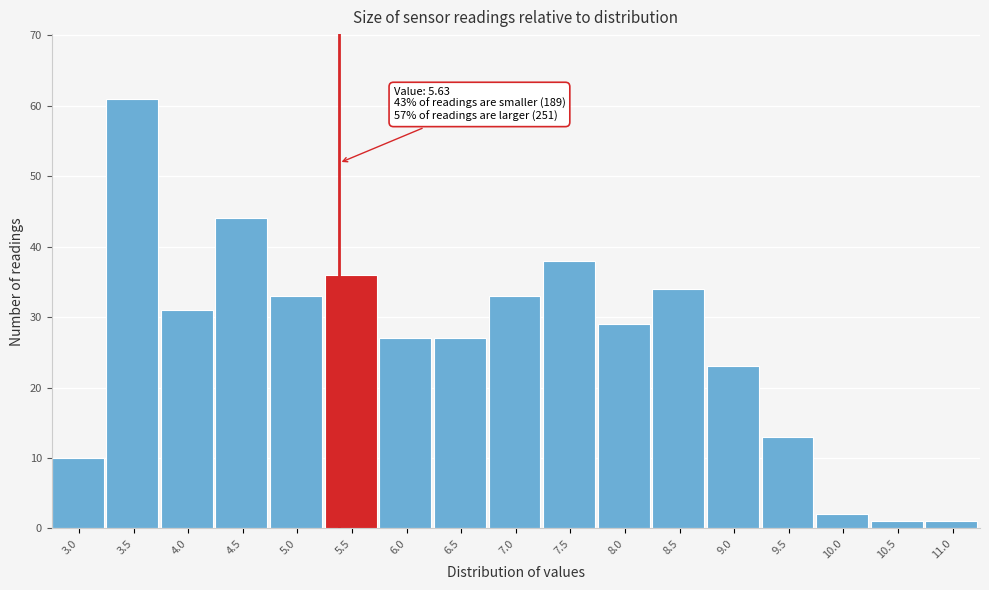

Reading left to right, extract all data points from this chart.

3.0=10	3.5=61	4.0=31	4.5=44	5.0=33	5.5=36	6.0=27	6.5=27	7.0=33	7.5=38	8.0=29	8.5=34	9.0=23	9.5=13	10.0=2	10.5=1	11.0=1